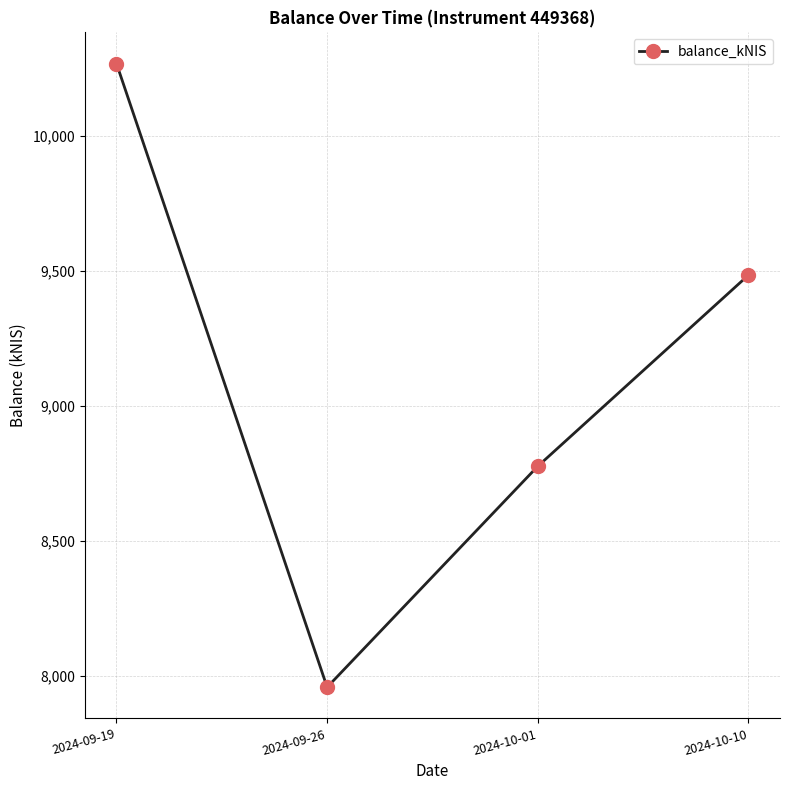

Which category has the lowest value across all series?

2024-09-26